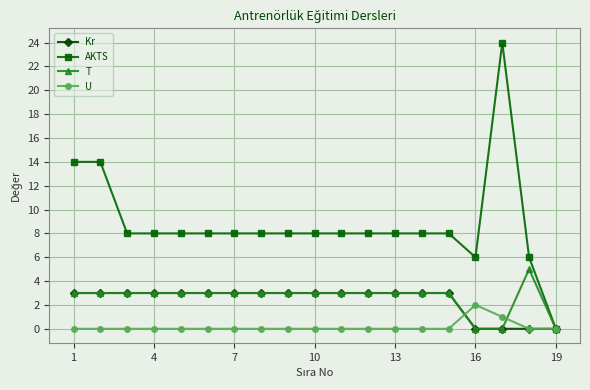

Does the chart display data point markers on the line(s)?

Yes